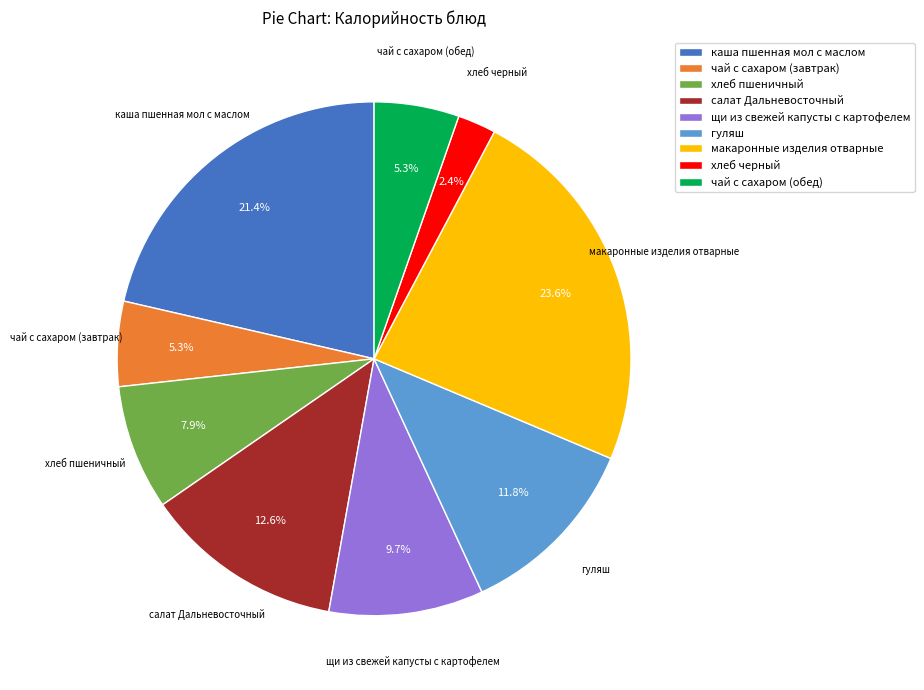

How much of the chart is everything except каша пшенная мол с маслом?

78.6%